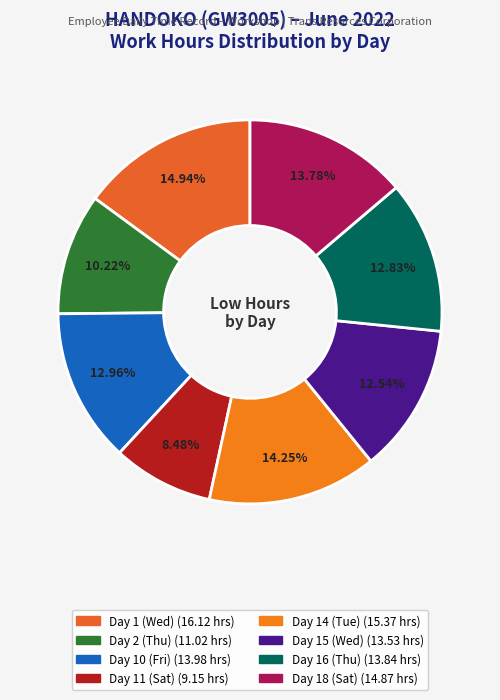

What is the change in value from Day 1 (Wed) to Day 18 (Sat)?

-1.3